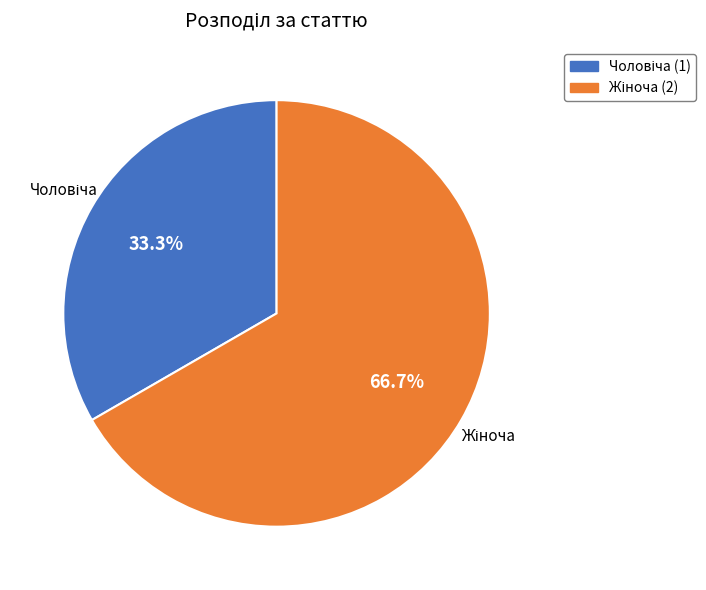

Is there a majority slice in this chart?

Yes